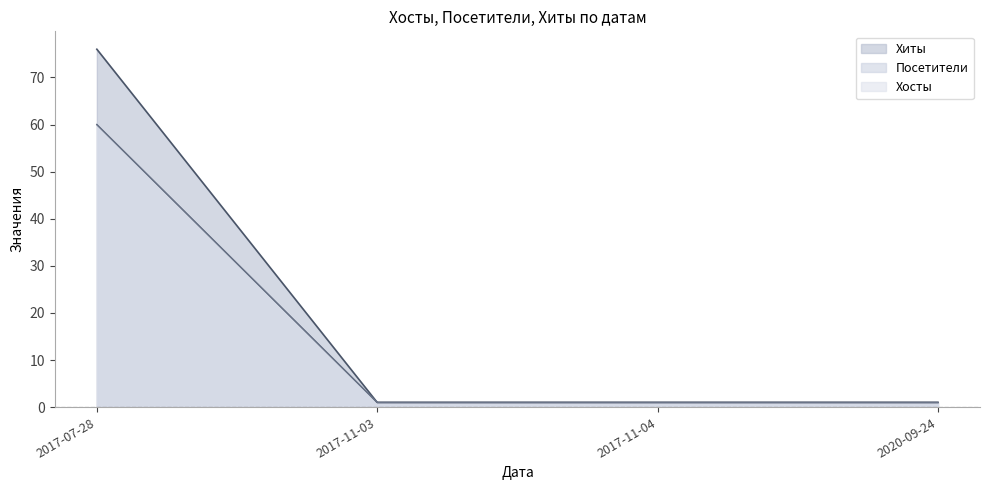

The value of Хиты at 2020-09-24 is 1. True or false?

True